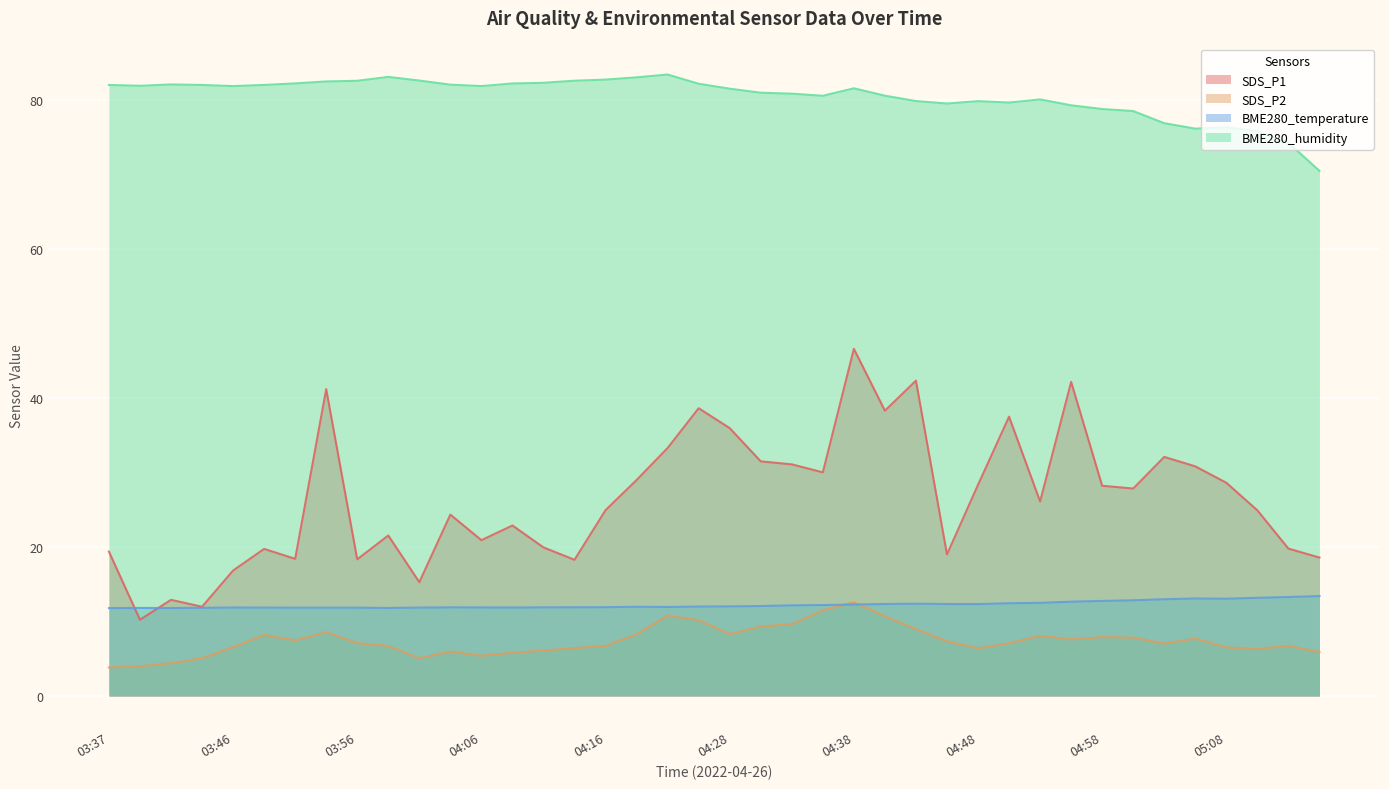

Which category has the highest value in the BME280_temperature series?

05:15